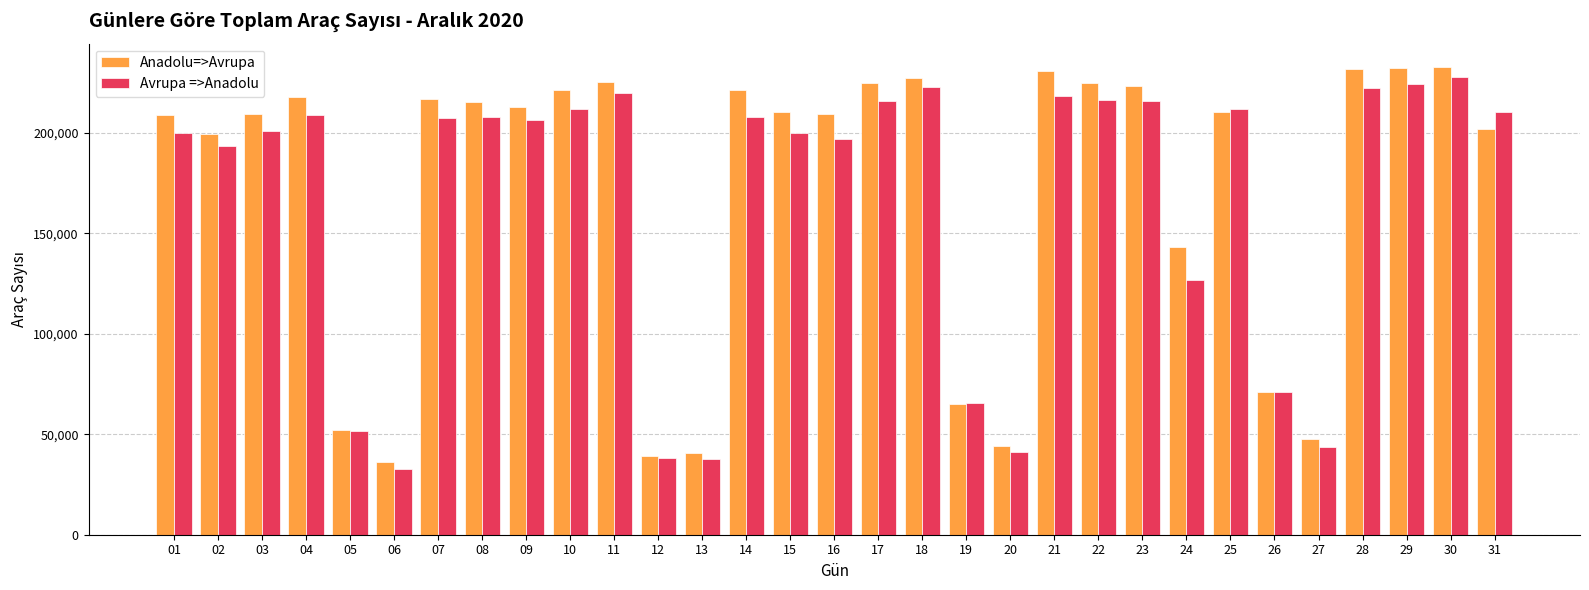

True or false: Anadolu=>Avrupa has a value of 202199 at 31.

True